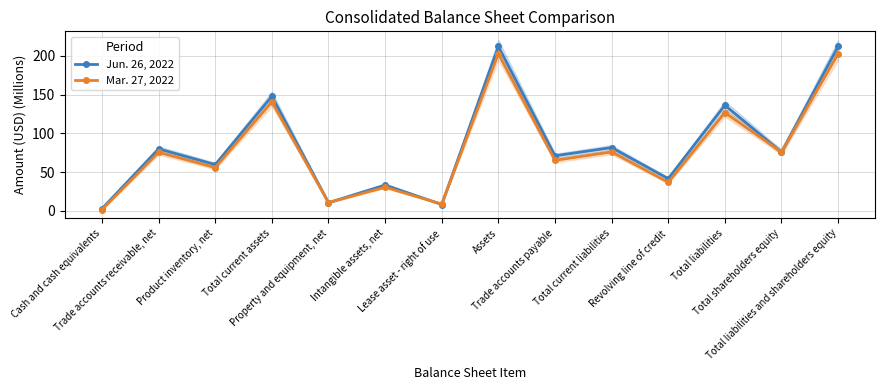

What is the difference between the highest and lowest values at Total liabilities and shareholders equity?

9.5